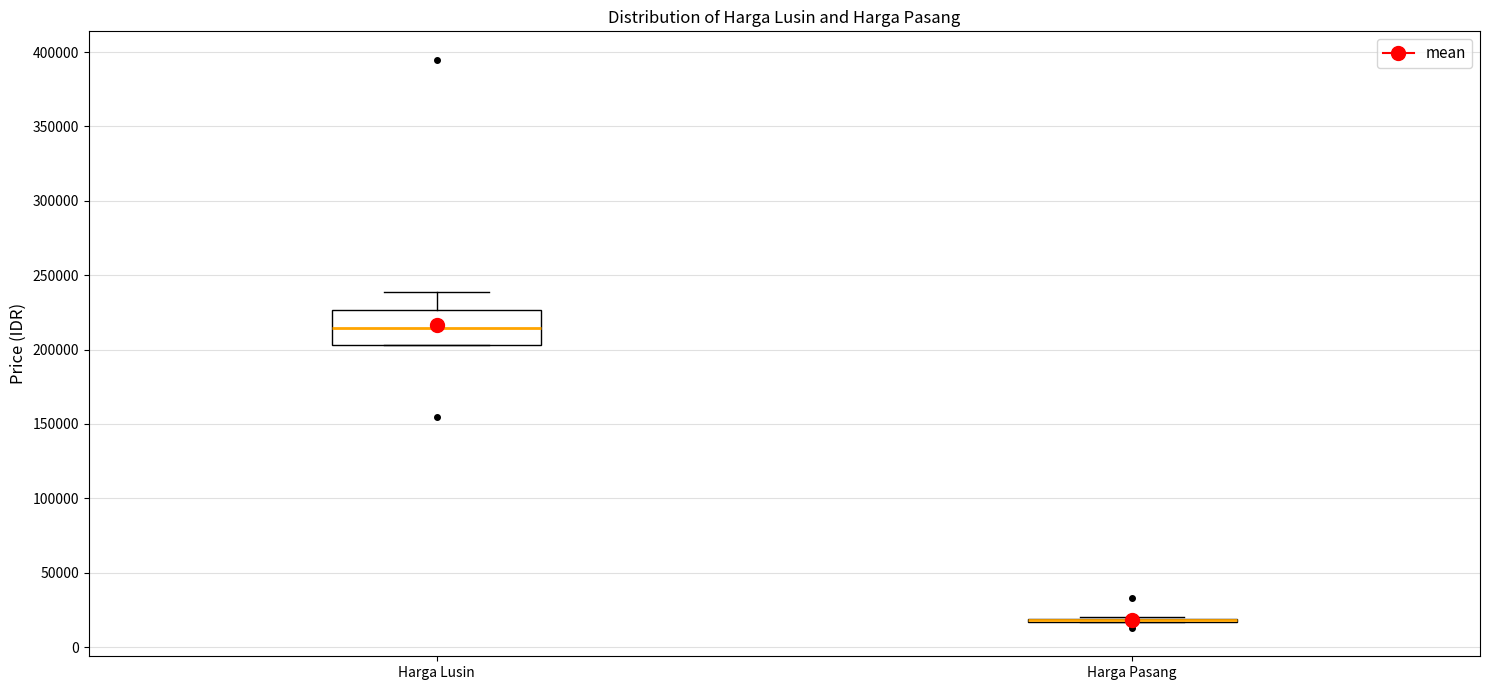

Reading left to right, transcribe this box plot: for each box, give where its median line is, the range the box spans, and where its two whiskers end, as read against the y-axis. The values are not printed on the chart, so give them approximately, as read against the axis.

Harga Lusin: median 215000, box 205000 to 225000, whiskers 205000 to 240000
Harga Pasang: box collapsed to a line at 20000, whiskers 15000 to 20000